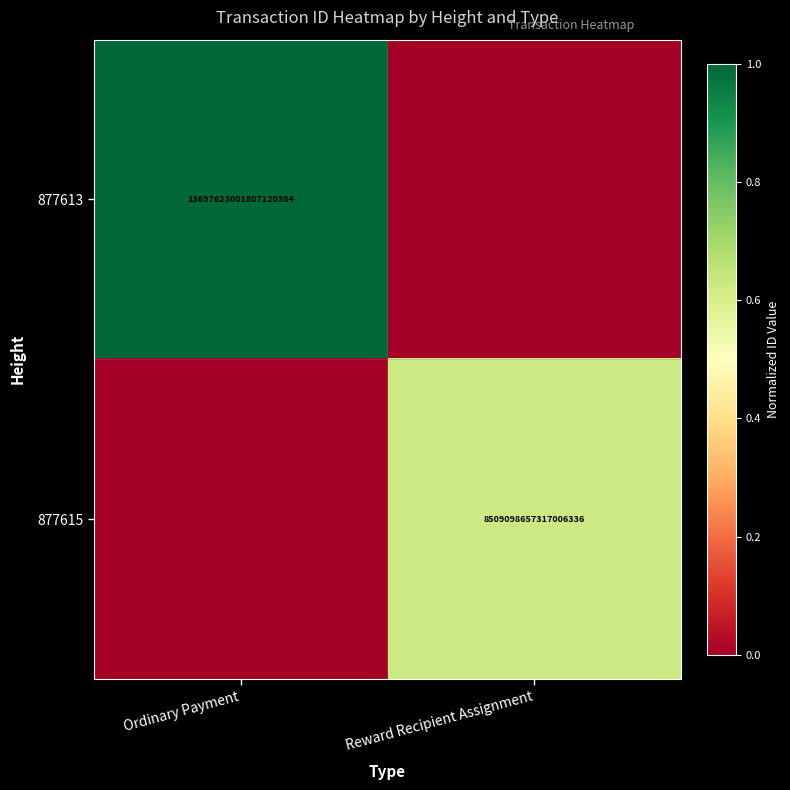

What is the total value across all series at Ordinary Payment?

1.0